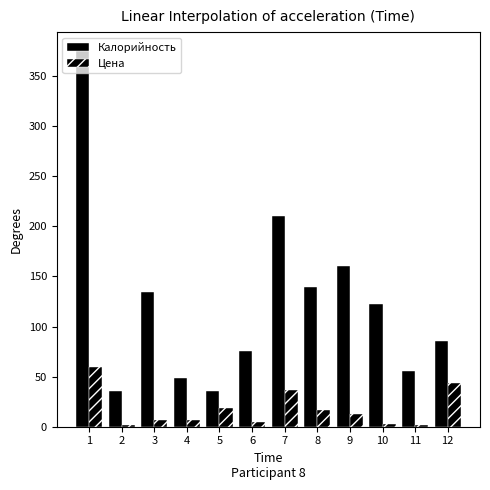

At how many categories does at least one series exceed 82?

7